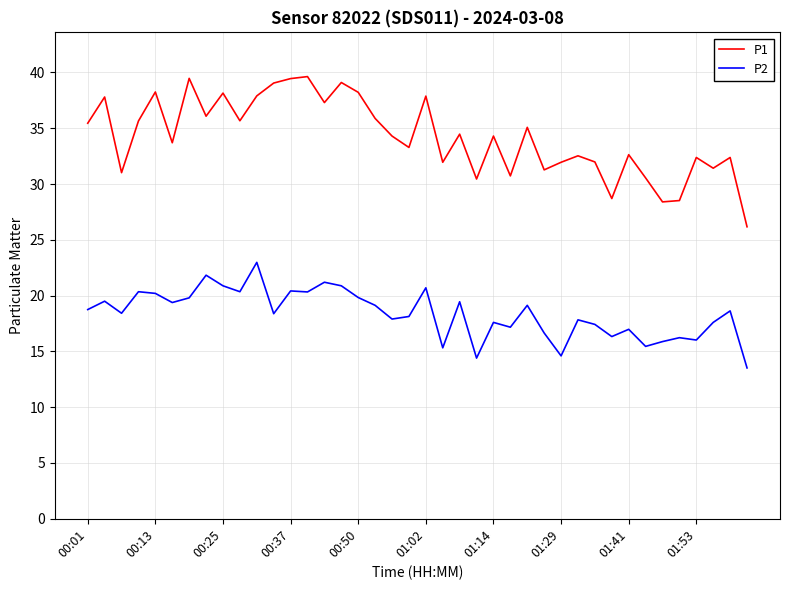

Does the chart have visible grid lines?

Yes